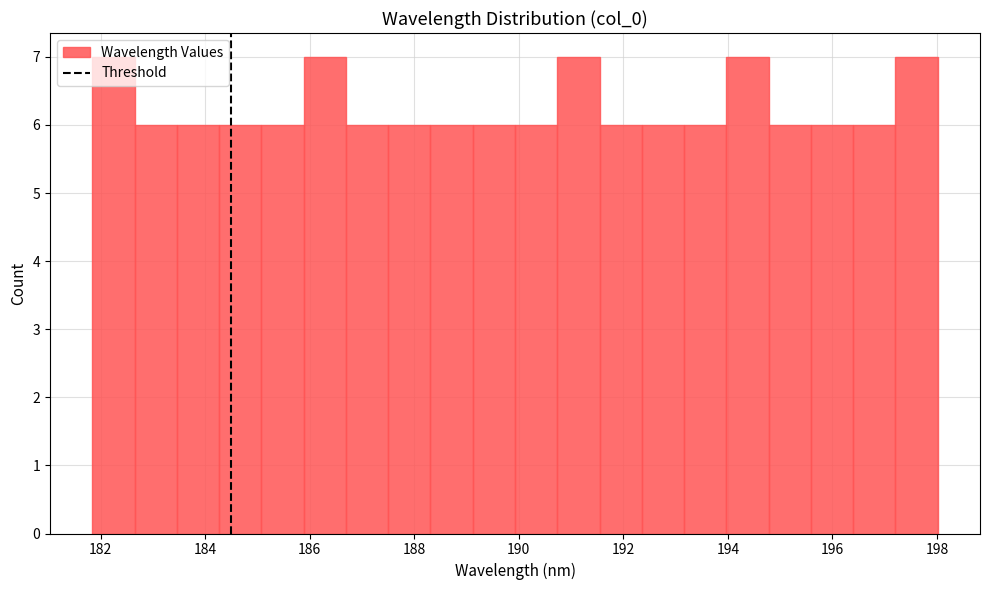

Reading left to right, transcribe this chart: for each bar, give the range it covers on the x-axis and its height. Neither the bar edges nor the heights are printed on the chart, so give them approximately, as read against the axes.

181.8 to 182.6: 7
182.6 to 183.4: 6
183.4 to 184.2: 6
184.2 to 185.0: 6
185.0 to 185.8: 6
185.8 to 186.6: 7
186.6 to 187.6: 6
187.6 to 188.4: 6
188.4 to 189.2: 6
189.2 to 190.0: 6
190.0 to 190.8: 6
190.8 to 191.6: 7
191.6 to 192.4: 6
192.4 to 193.2: 6
193.2 to 194.0: 6
194.0 to 194.8: 7
194.8 to 195.6: 6
195.6 to 196.4: 6
196.4 to 197.2: 6
197.2 to 198.0: 7